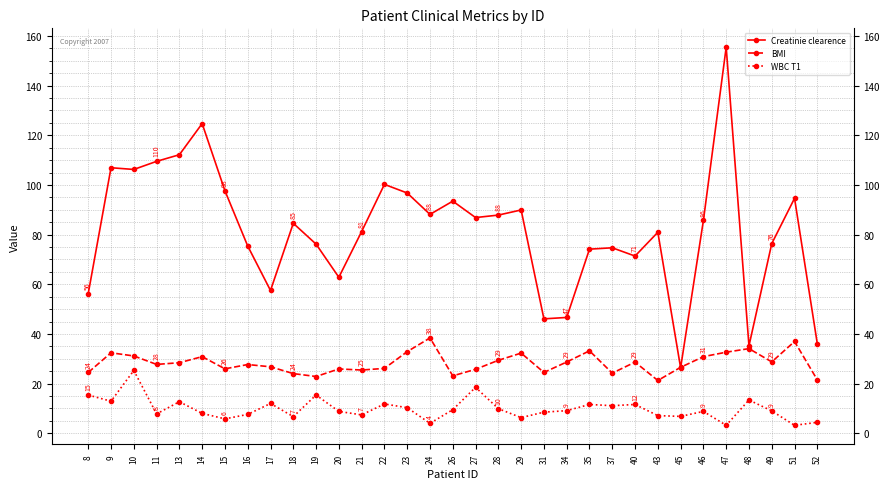

How many data points in Creatinie clearence are less than 84?

16